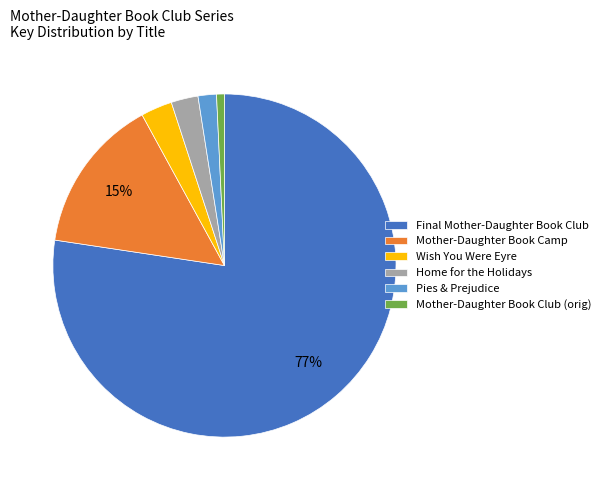

To the nearest percent, what is the average slice percentage?

17%